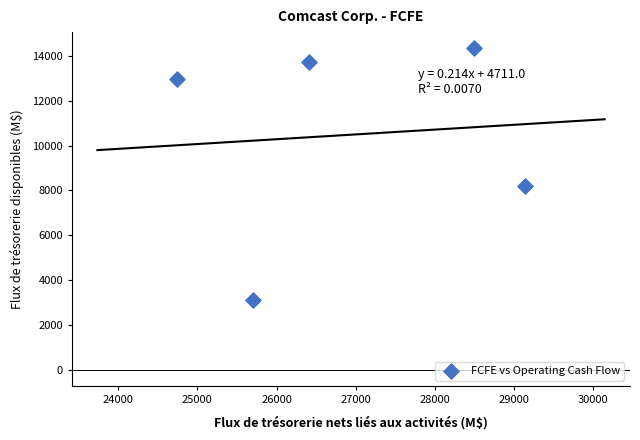

What is the range of Y values (max minus min)?

11232